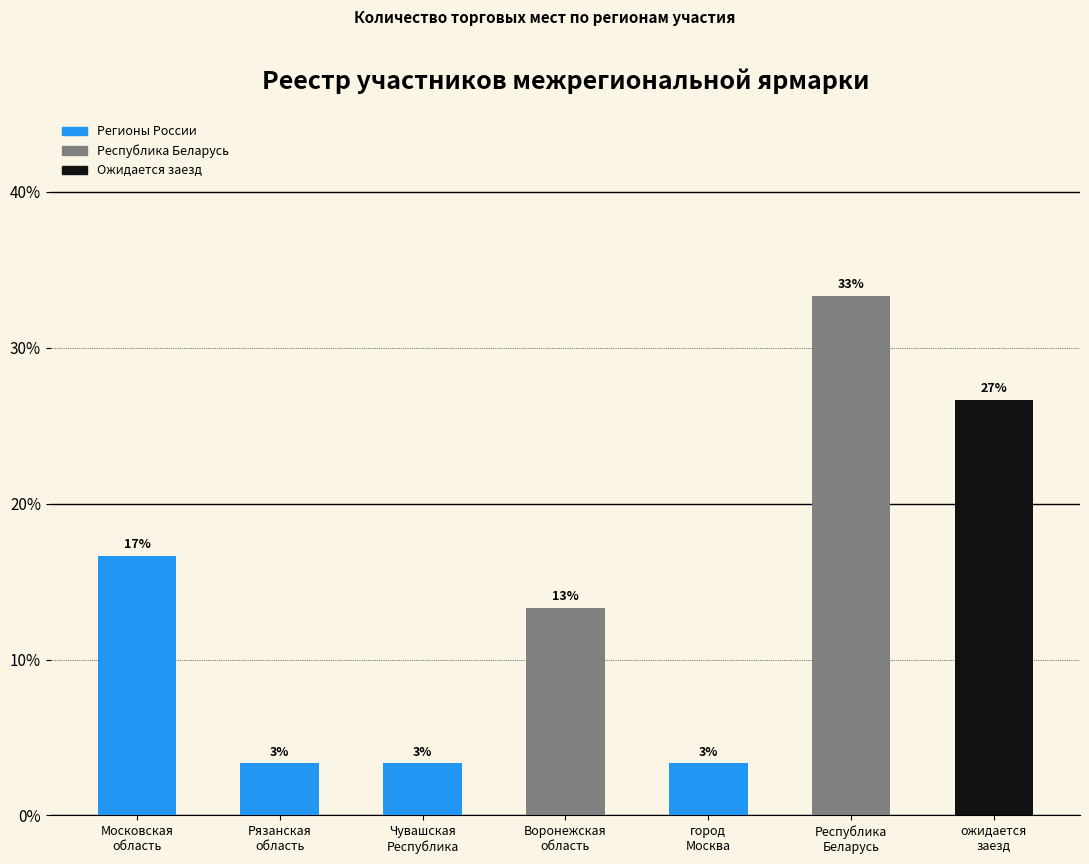

Reading left to right, transcribe all the data shown in this chart.

16.7	3.3	3.3	13.3	3.3	33.3	26.7